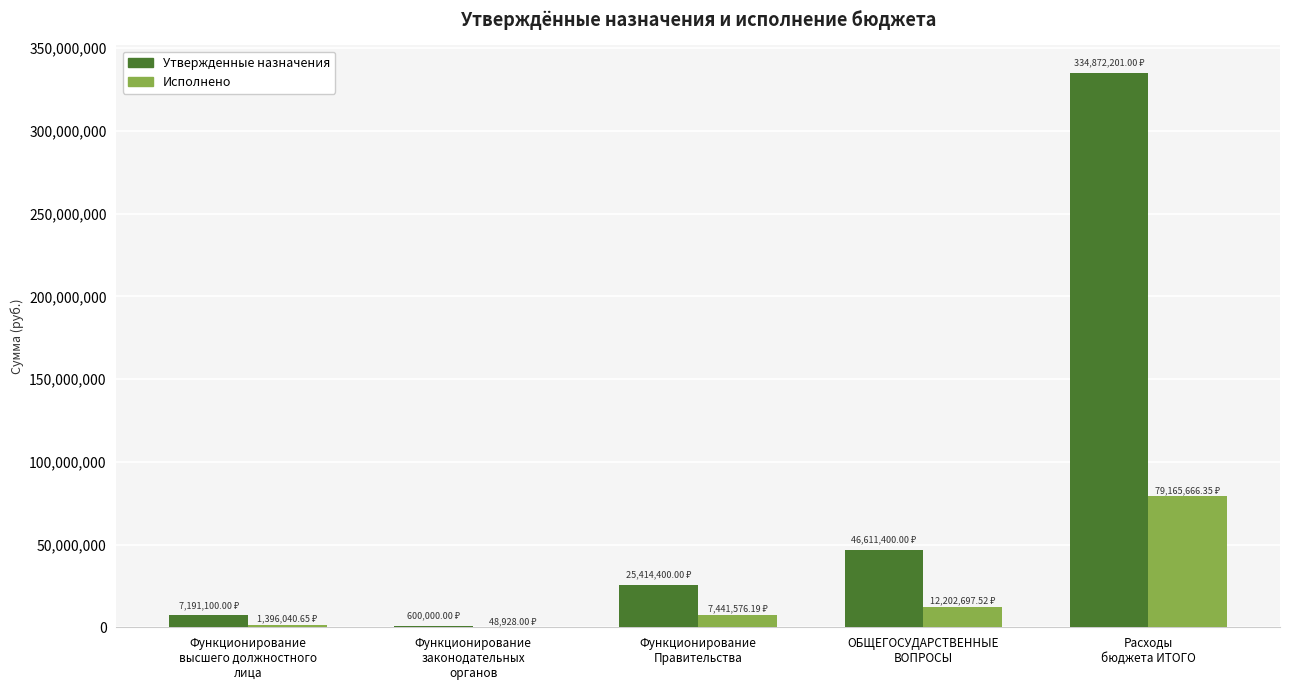

How many values in the Исполнено series exceed 7441576?

3